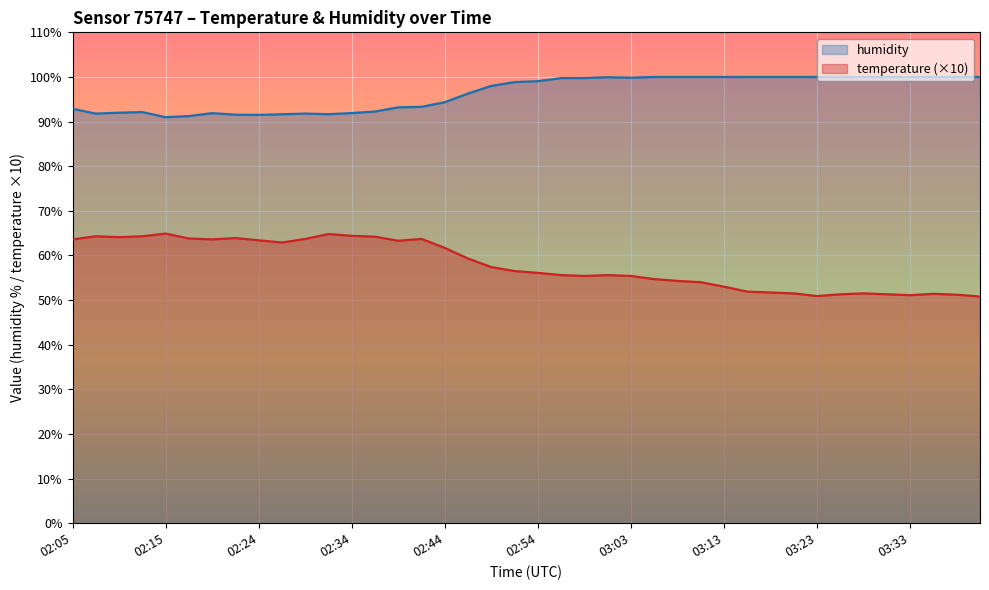

True or false: temperature and humidity intersect in this chart.

False